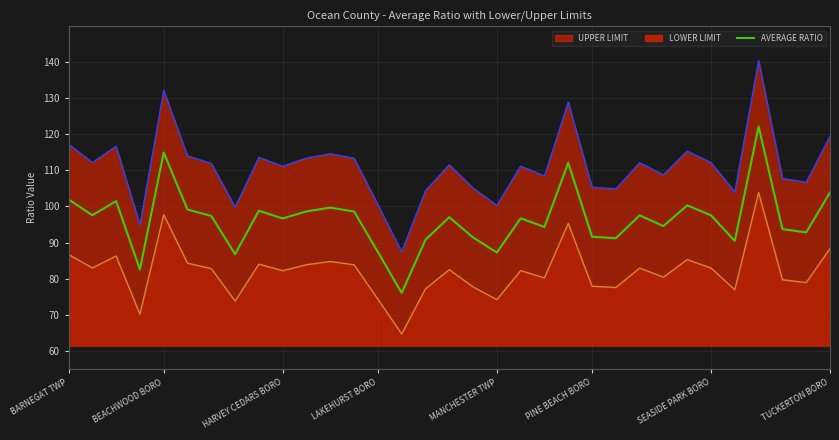

The value at 24 is 158.7. True or false?

False